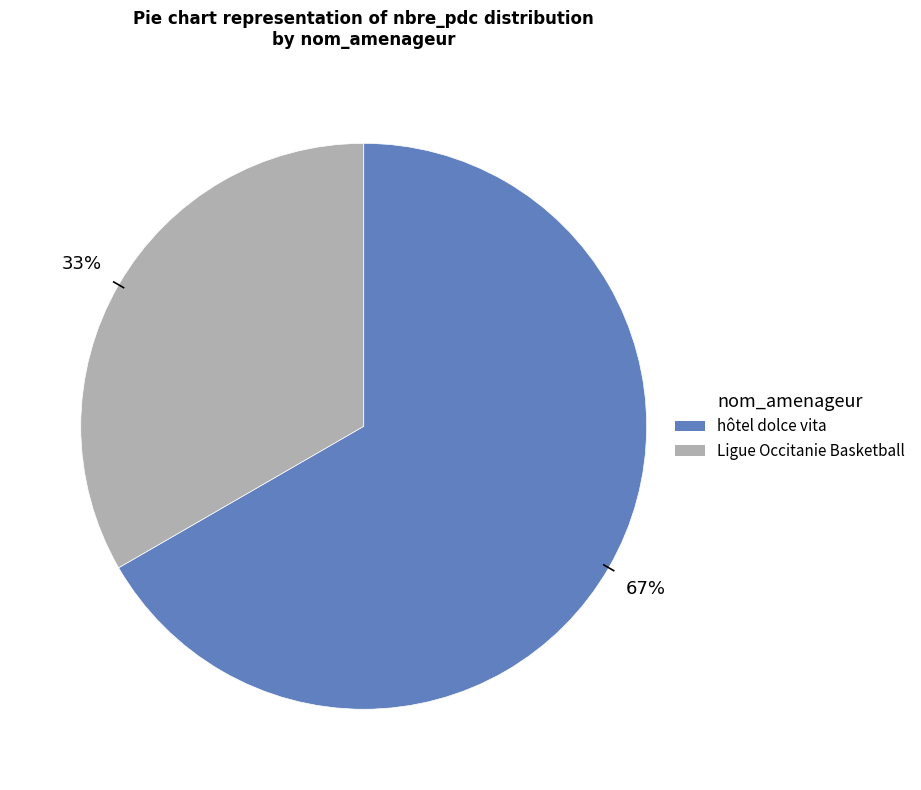

Combined, do hôtel dolce vita and Ligue Occitanie Basketball account for over 50%?

Yes